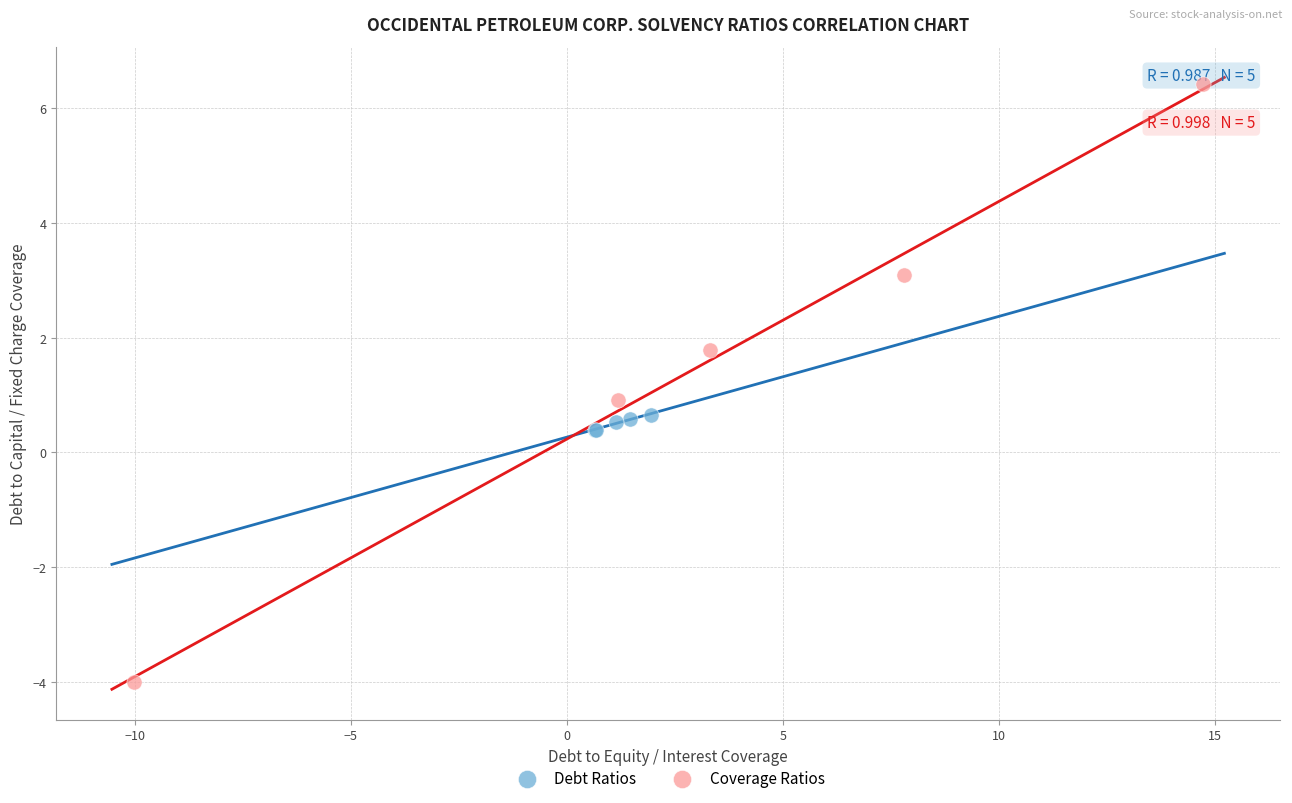

What are all the series names shown in the legend?

Debt Ratios, Coverage Ratios